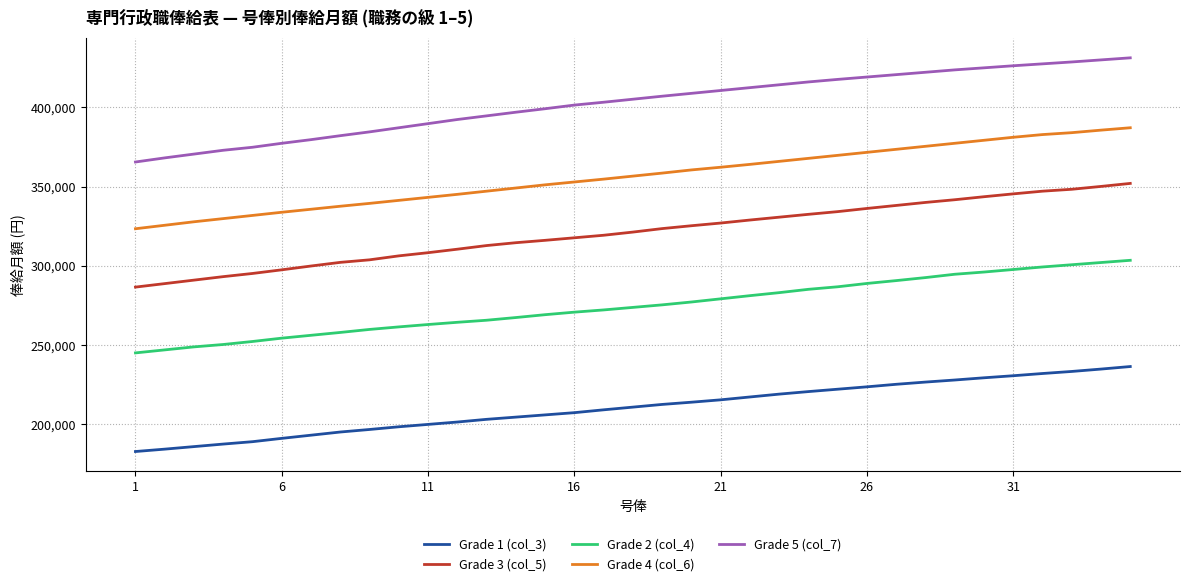

True or false: Grade 5 (col_7) and Grade 1 (col_3) intersect in this chart.

False